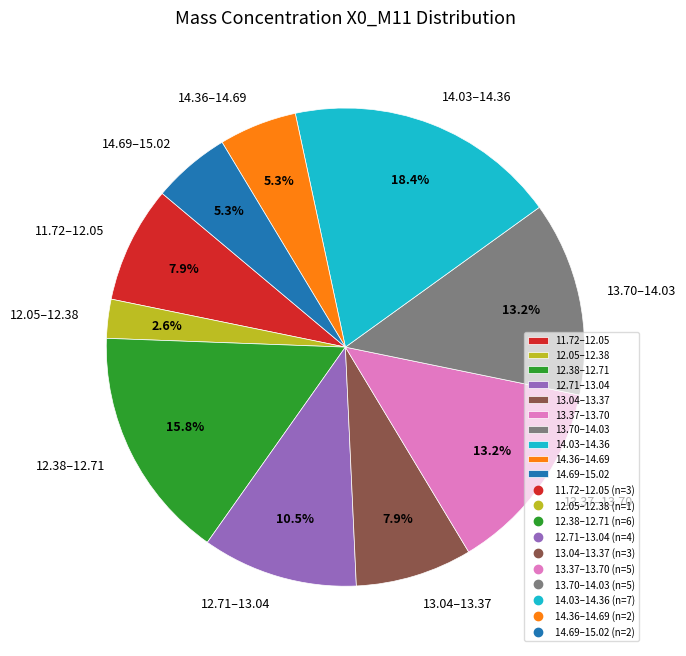

Which category has the smallest portion of the pie?

12.05–12.38